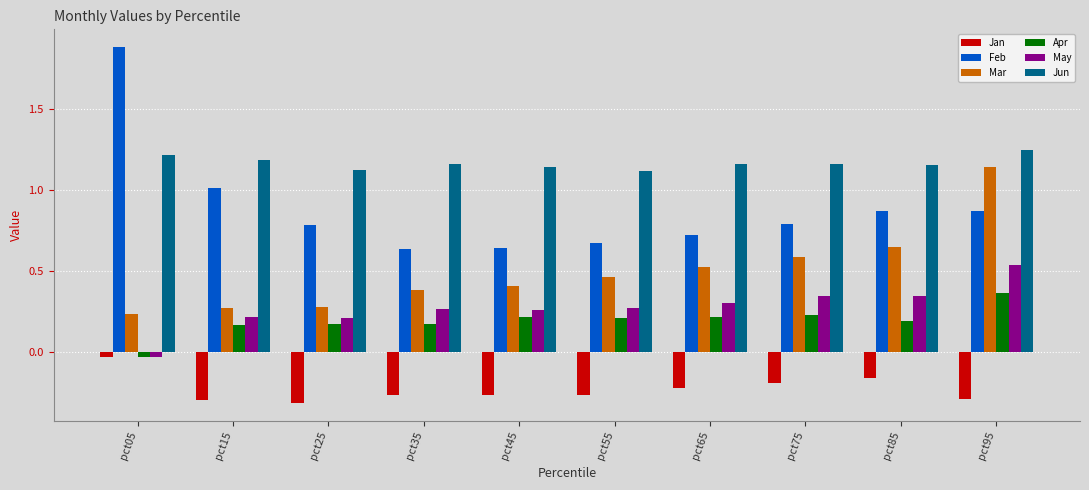

True or false: Jun has a value of 0.6 at pct95.

False